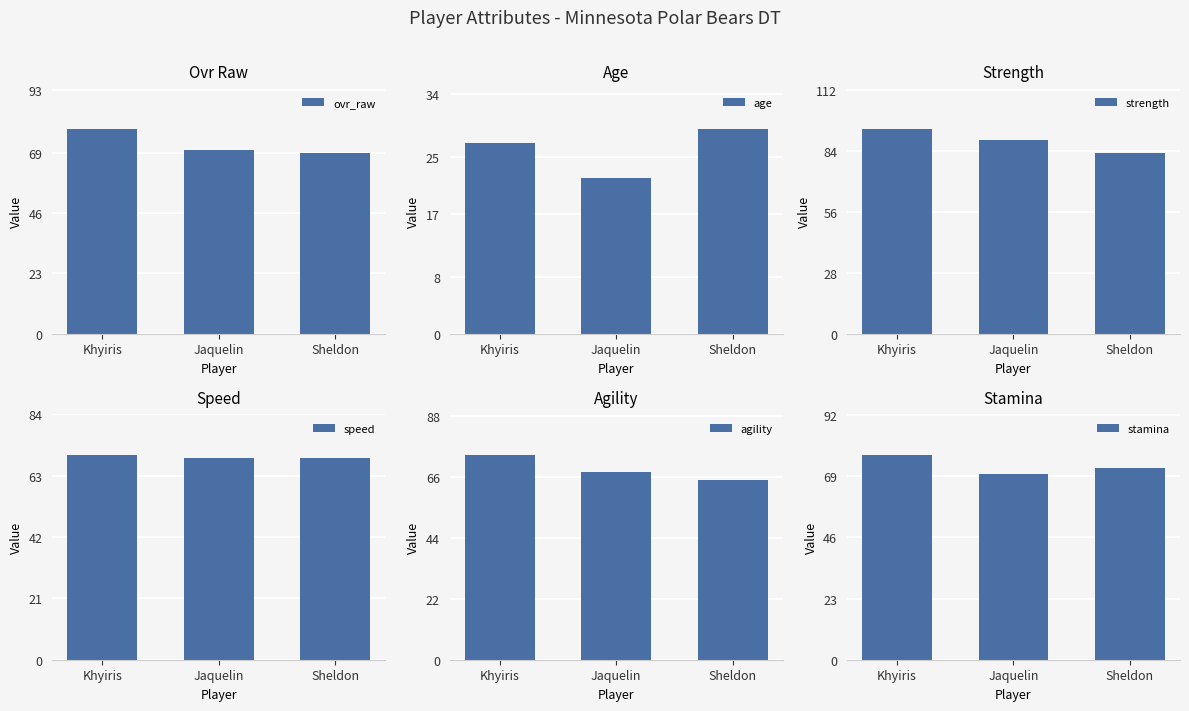

How many groups of bars are there?

3